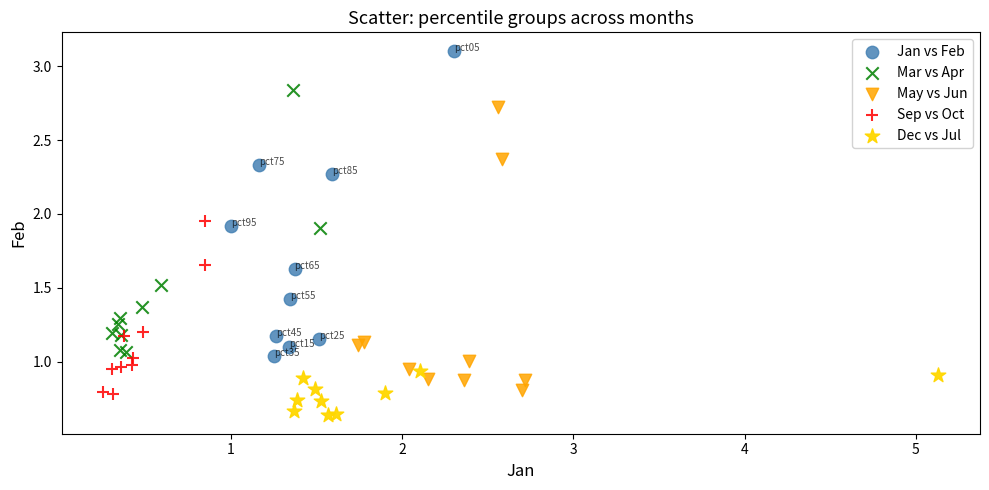

Which series contains the highest Y value?

Jan vs Feb